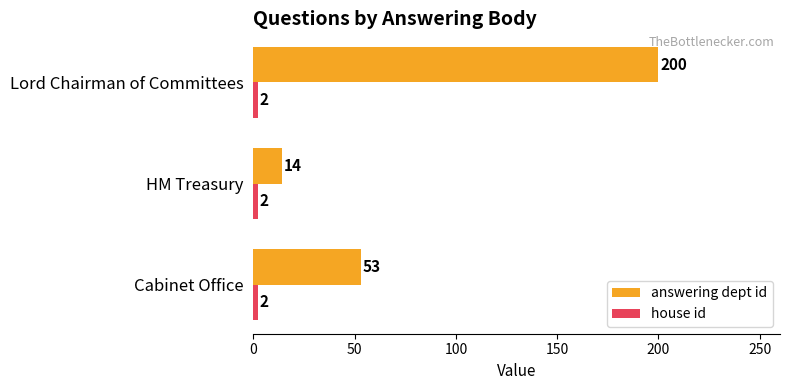

What is the average value of the answering dept id series?

89